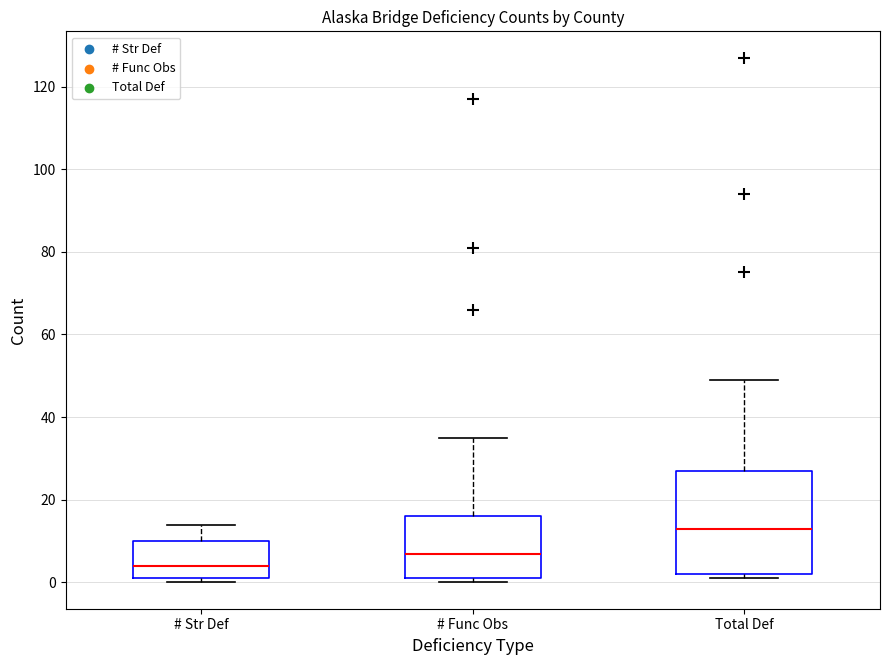

Which box's median line is the lowest?

# Str Def